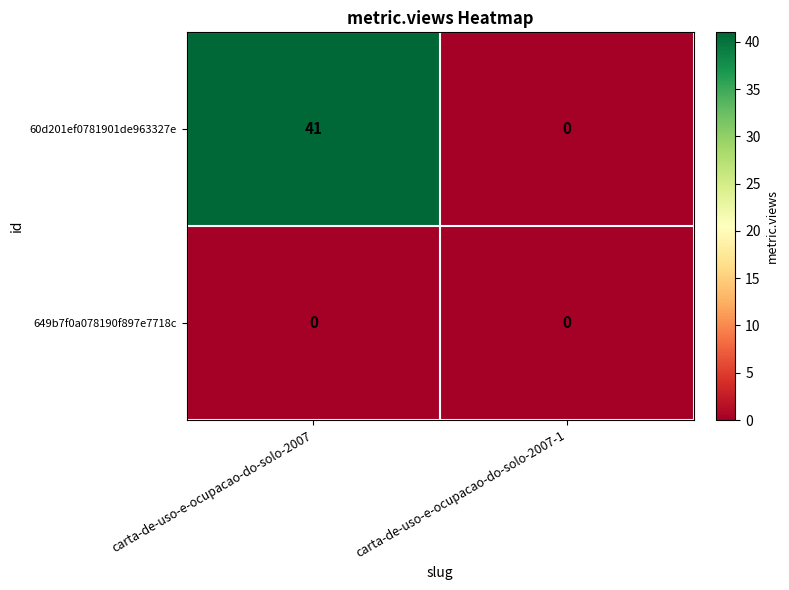

Reading left to right, extract all data points from this chart.

60d201ef0781901de963327e: 41	0
649b7f0a078190f897e7718c: 0	0